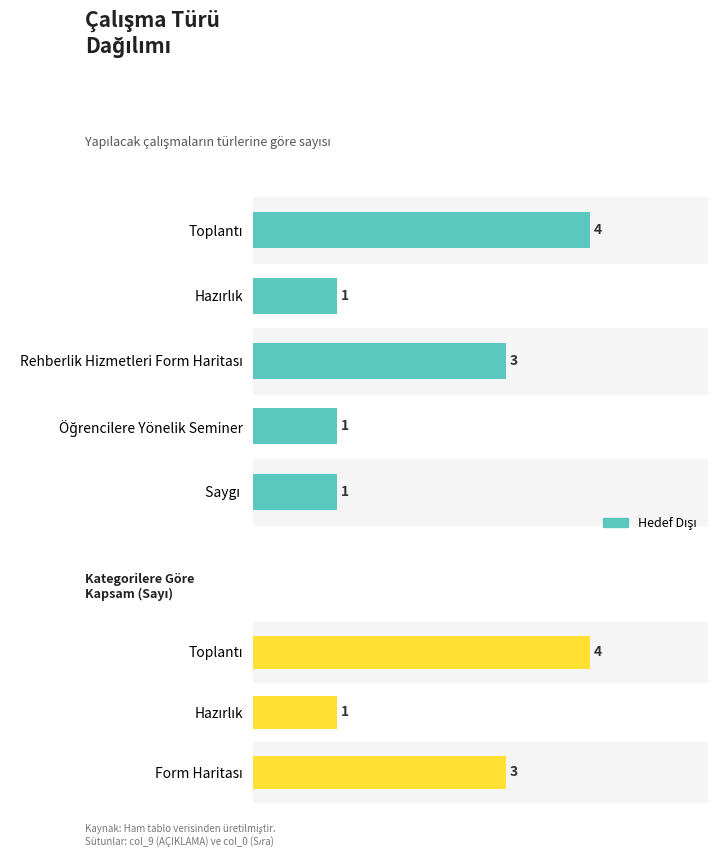

Does the chart contain stacked bars?

No